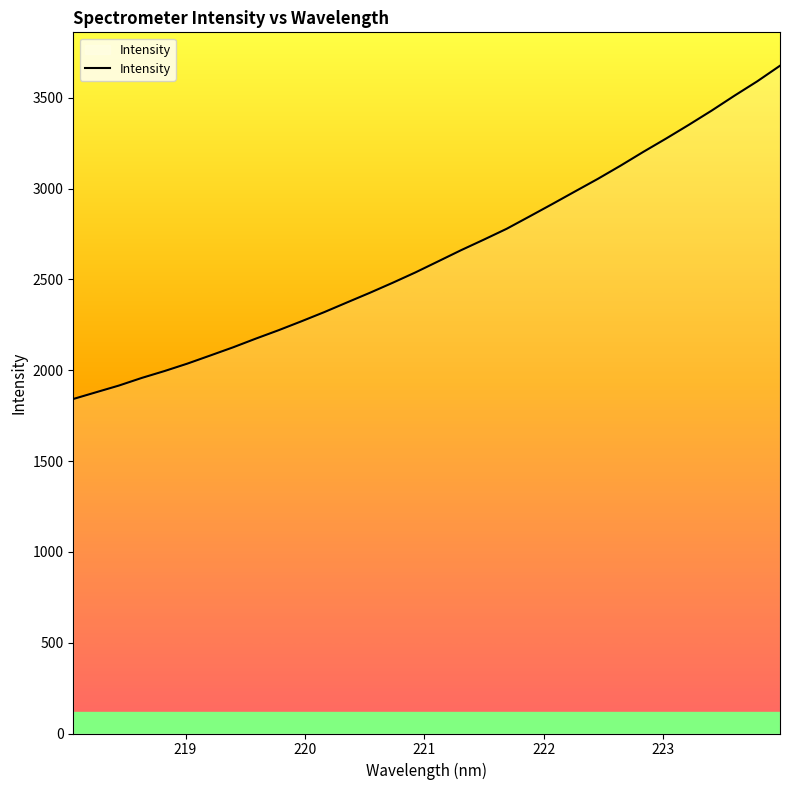

What is the minimum value shown in the chart?

1841.5